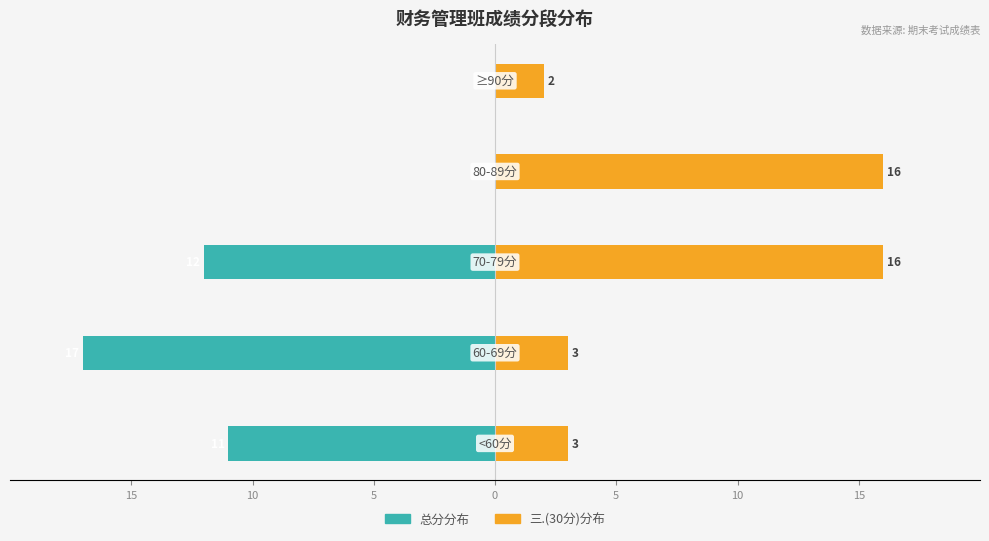

What is the minimum value for 三.(30分)分布?

2